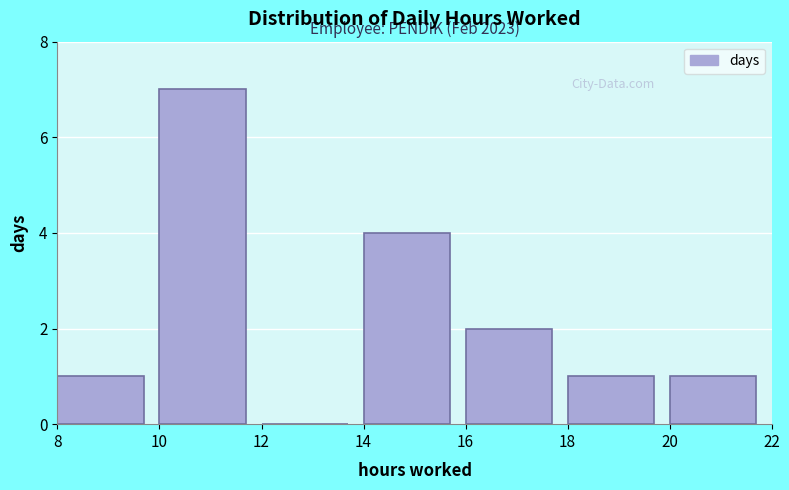

Over which range of the x-axis is the bar tallest?

10 to 12